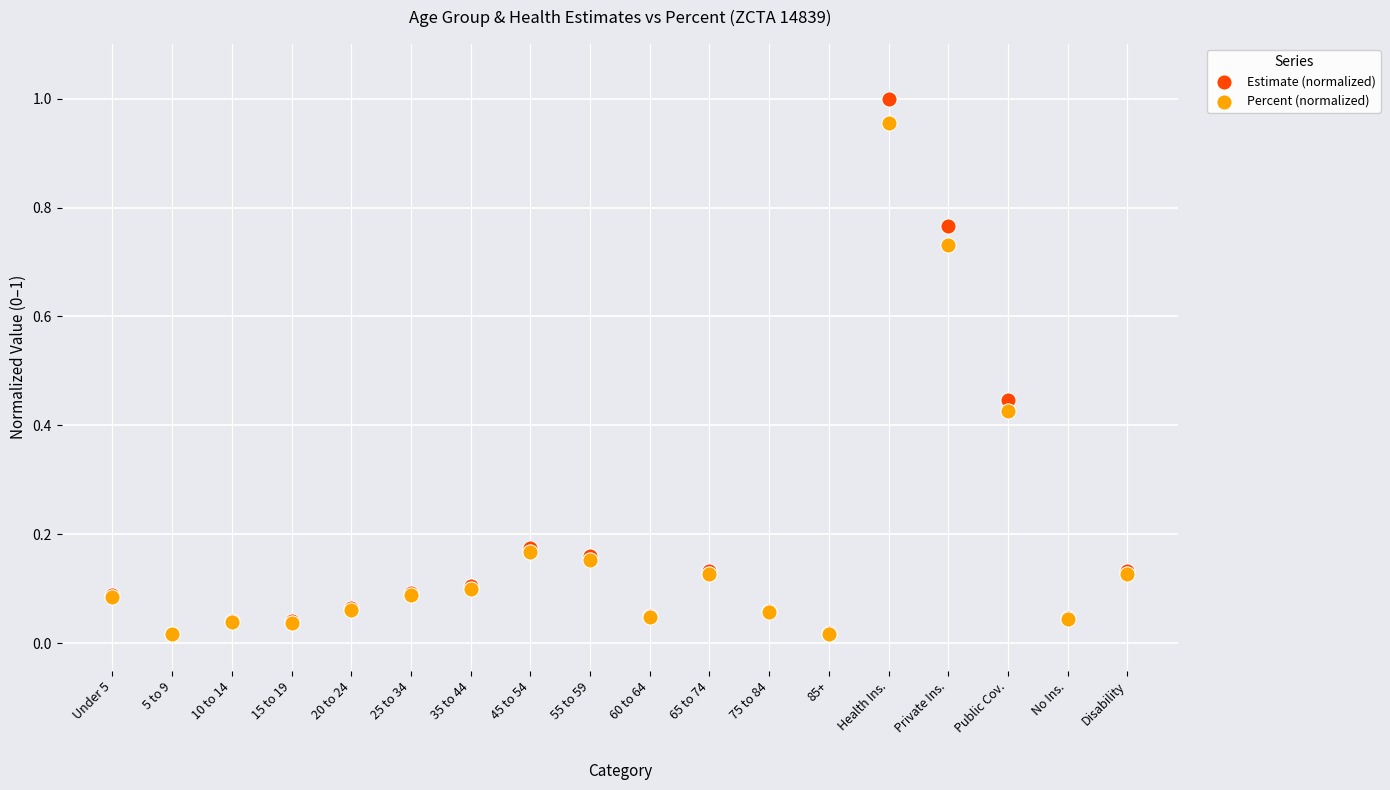

What are all the series names shown in the legend?

Estimate (normalized), Percent (normalized)